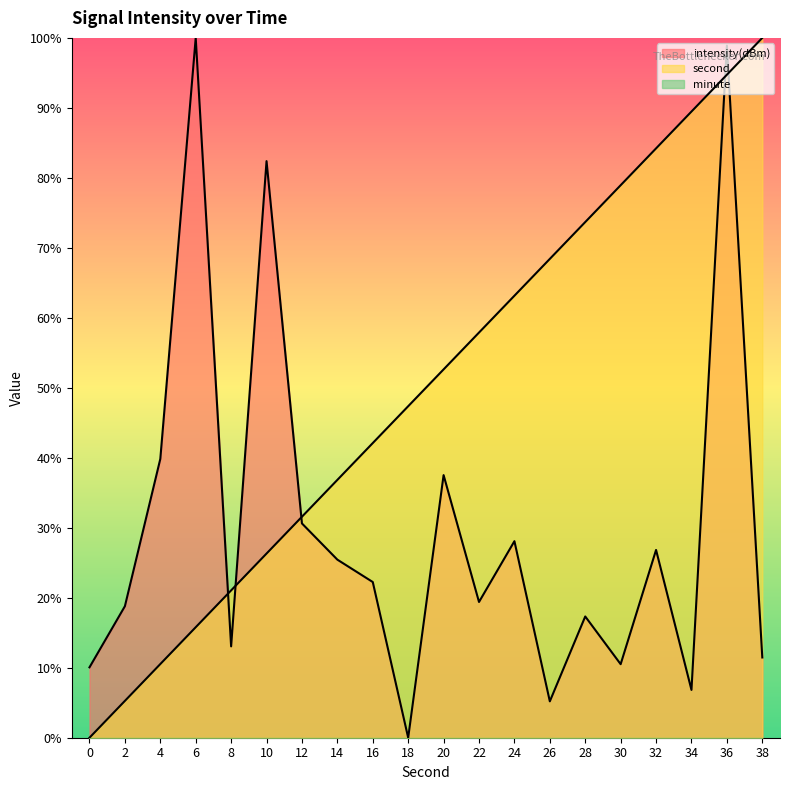

What is the difference between the highest and lowest values at 34?

89.5